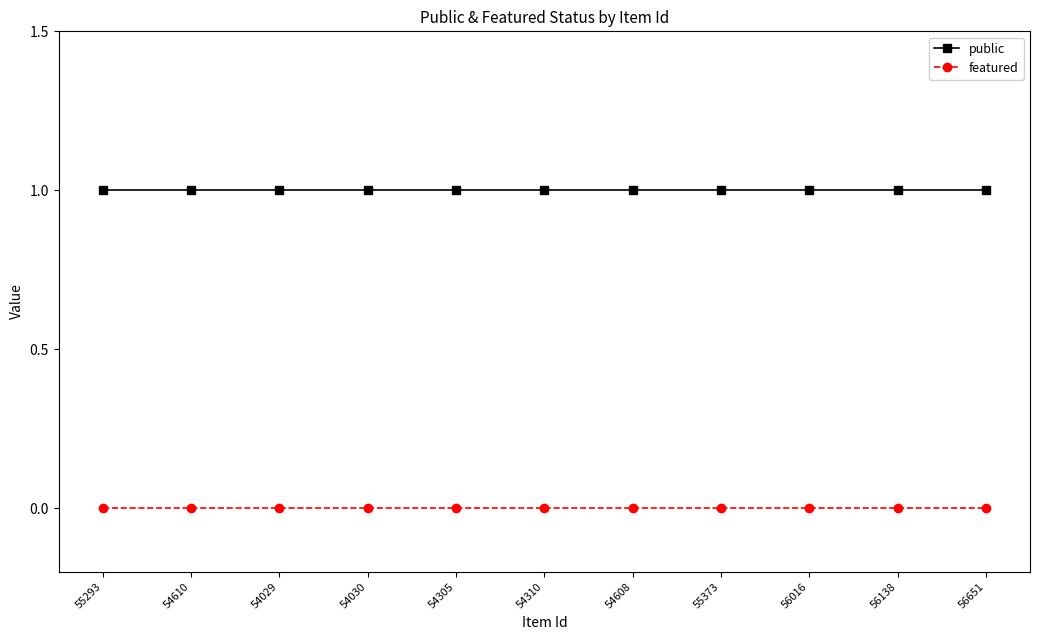

True or false: public has a value of 2 at 54310.

False